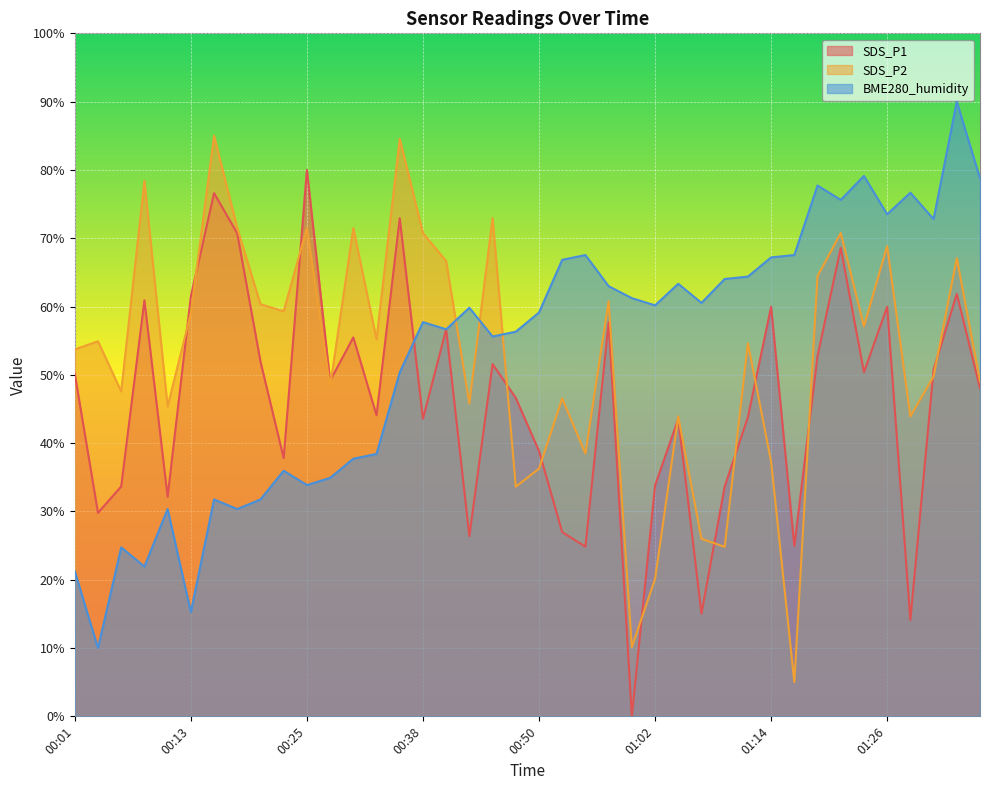

What is the approximate value of BME280_humidity at 01:12?

64.4